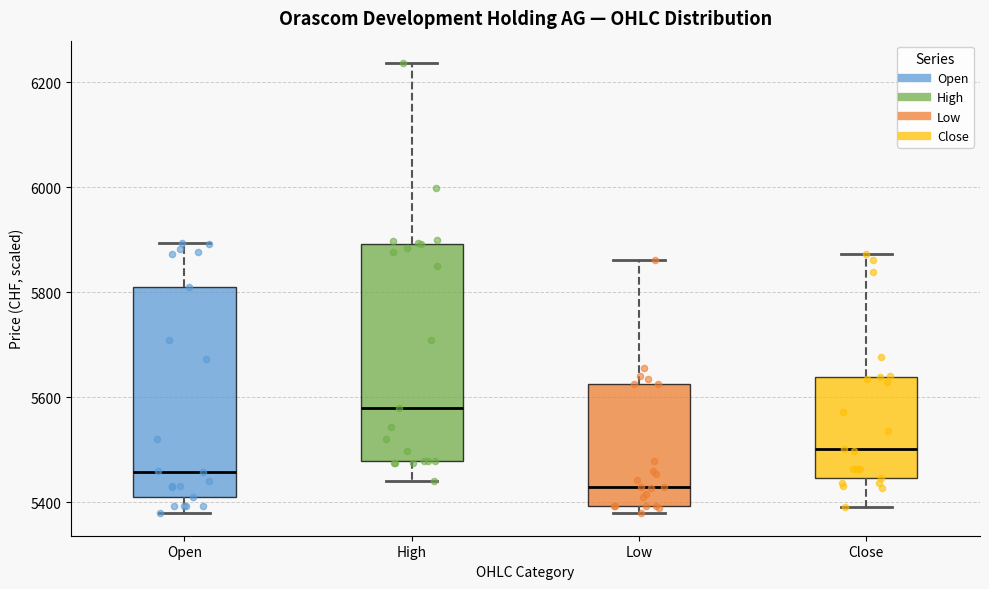

Where is the lower edge of the box for High on the y-axis? The values are not printed on the chart, so give them approximately, as read against the axis.

5480